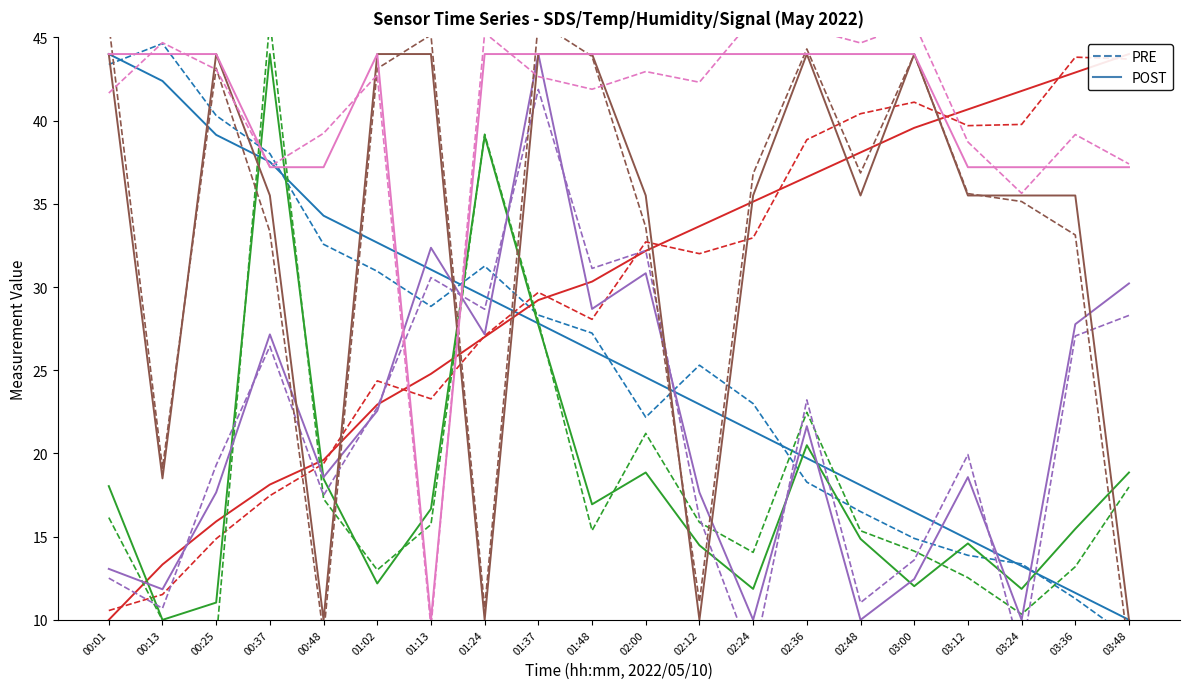

True or false: PRE and POST intersect in this chart.

True